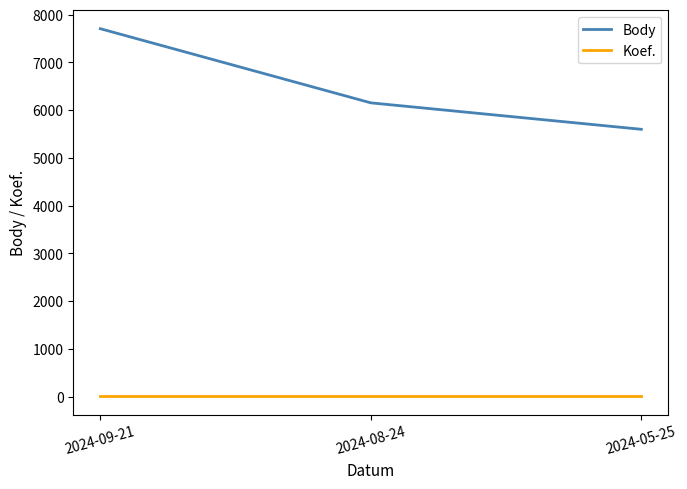

List the series in order of their peak value, highest first.

Body, Koef.